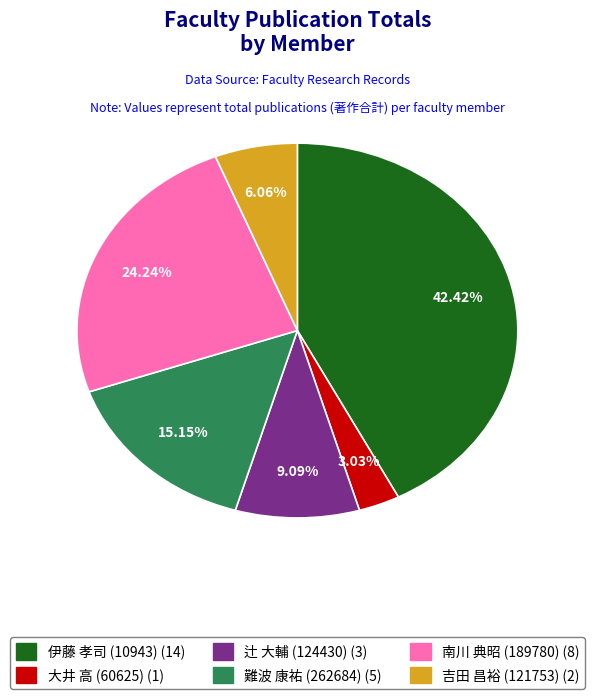

Does any single category account for the majority?

No